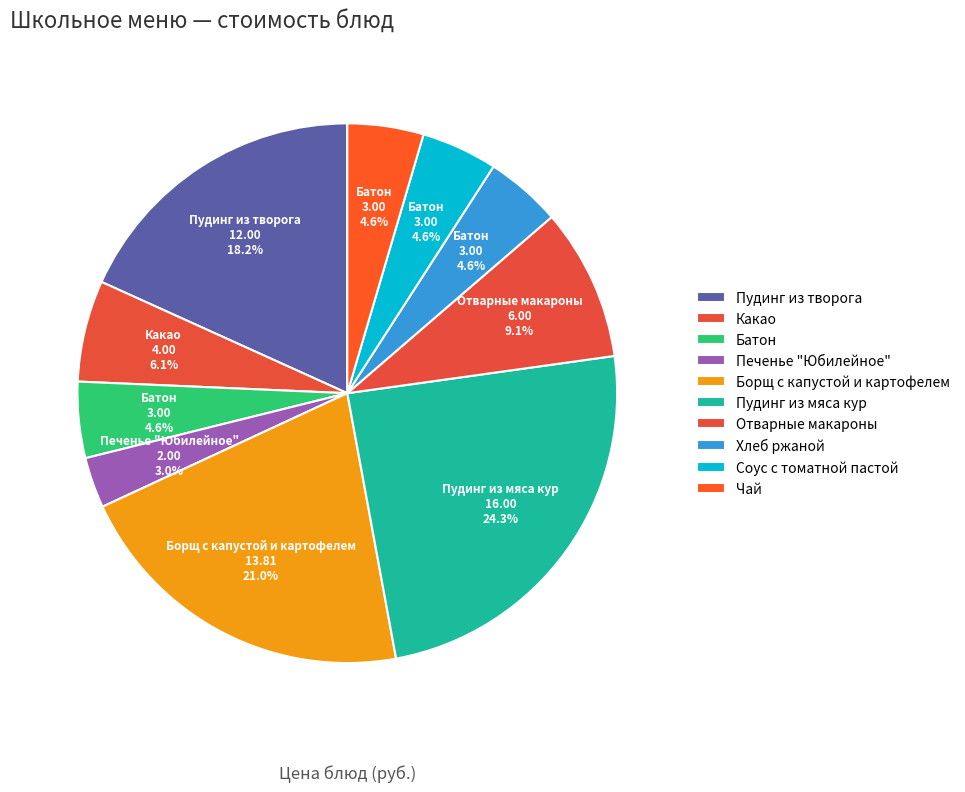

Count the number of slices in the pie.

10